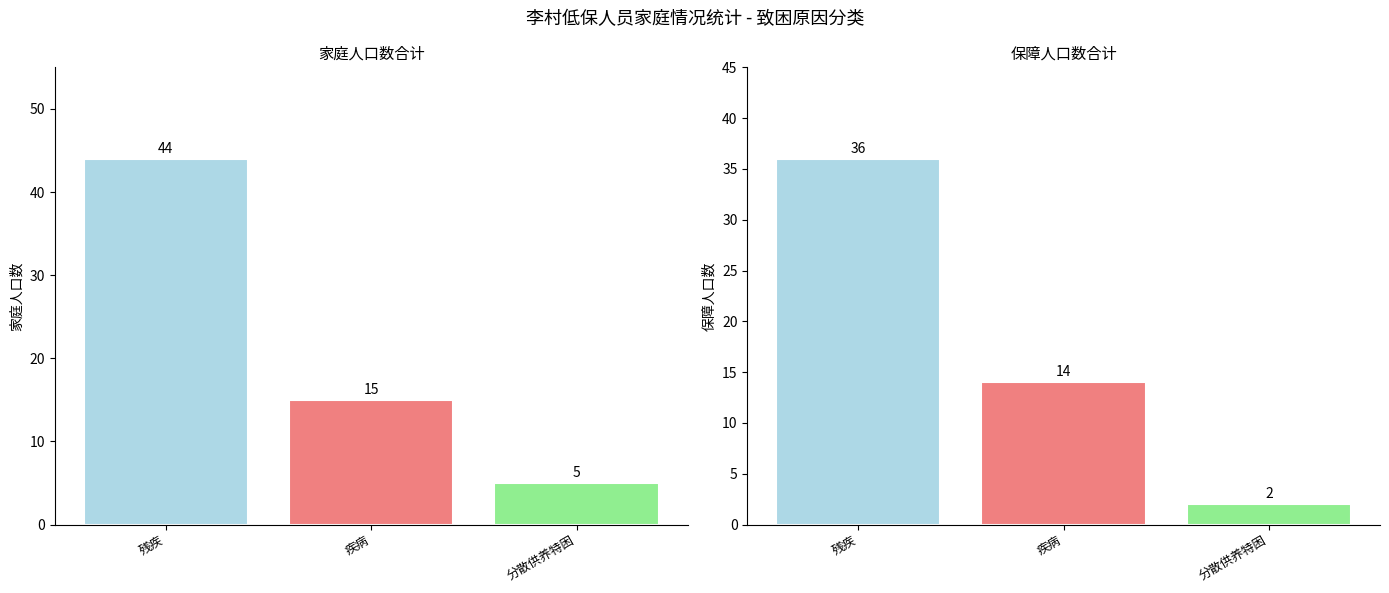

Where is 家庭人口数 nearest to the value 24?

疾病